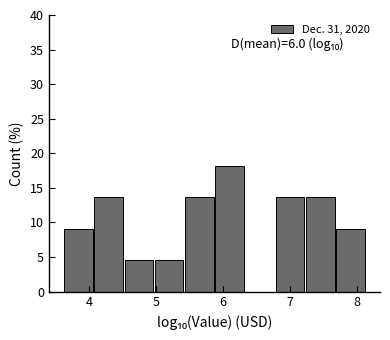

Over which range of the x-axis is the bar tallest?

5.9 to 6.3